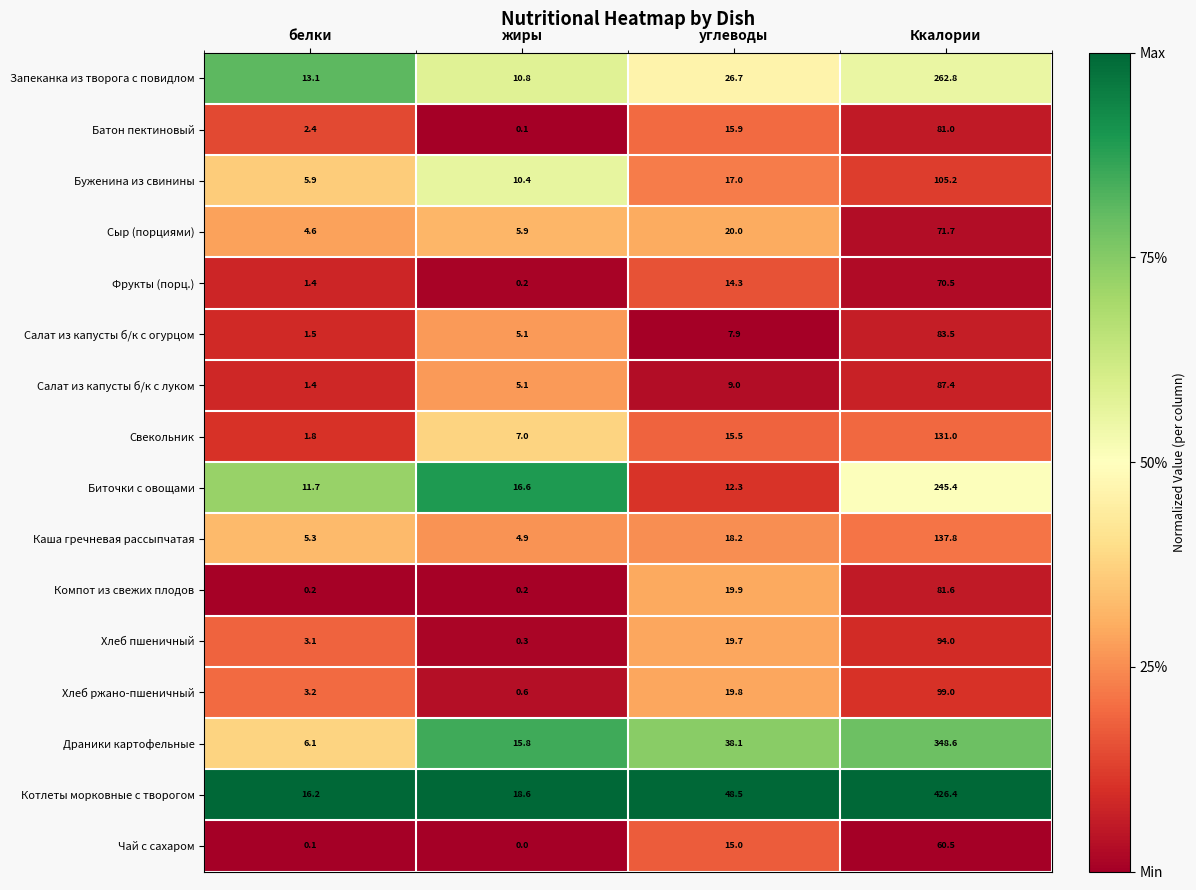

What is the minimum value for Биточки с овощами?

11.7